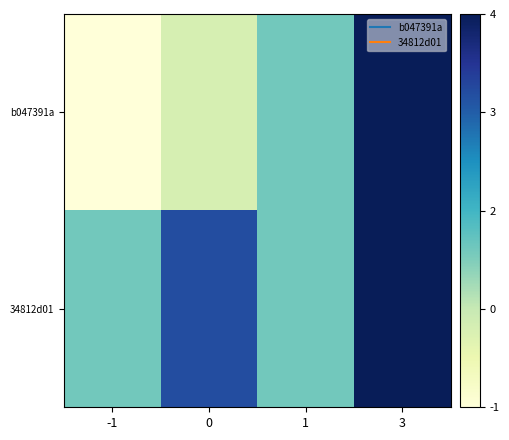

How many series are shown in this chart?

2